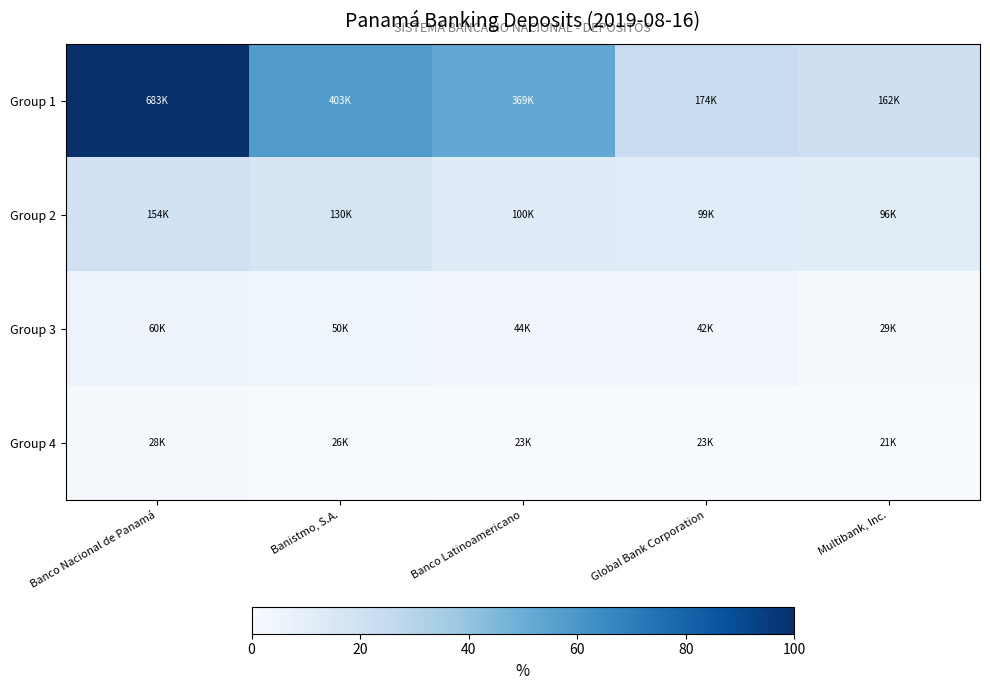

At how many categories does at least one series exceed 617853?

1